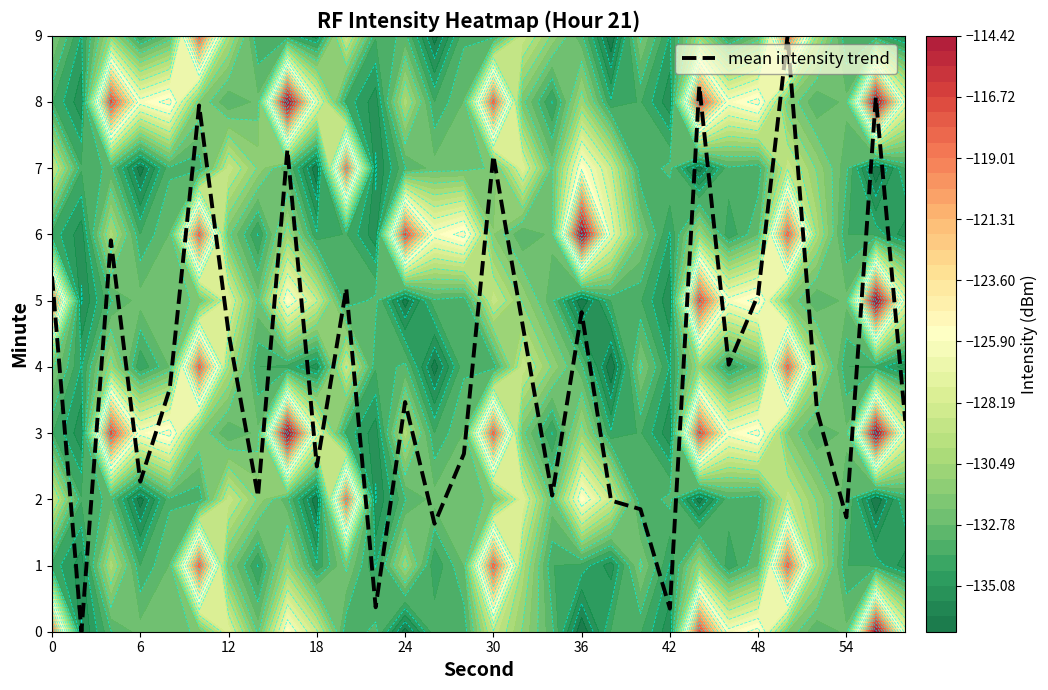

What is the maximum value for mean intensity trend?

9.0